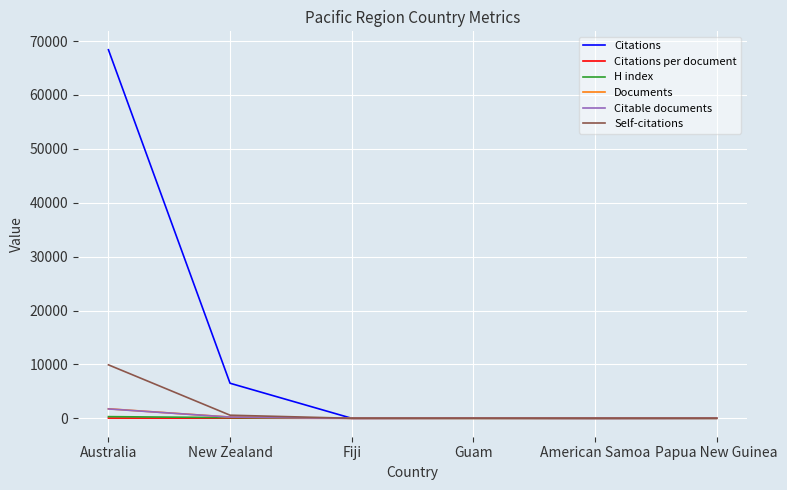

Which series has the largest range (max minus min)?

Citations